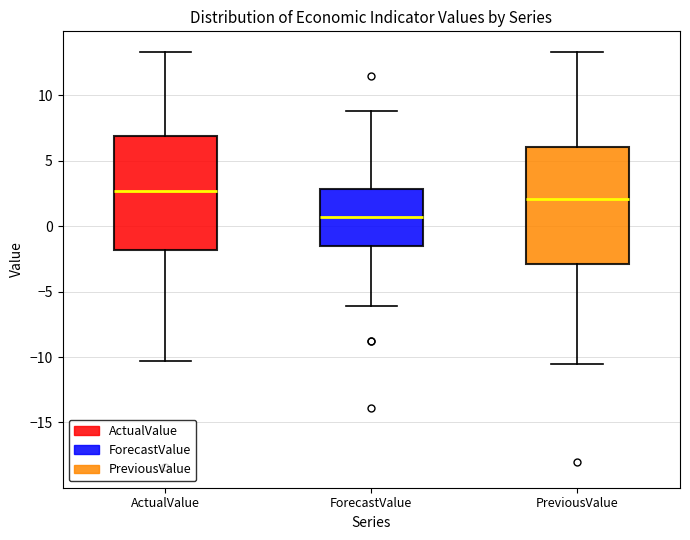

Reading left to right, read every box against the y-axis: the position of its median line, the range the box covers, and the ends of its whiskers. The values are not printed on the chart, so give them approximately, as read against the axis.

ActualValue: median 2.5, box -2.0 to 7.0, whiskers -10.5 to 13.5
ForecastValue: median 0.5, box -1.5 to 3.0, whiskers -6.0 to 9.0
PreviousValue: median 2.0, box -3.0 to 6.0, whiskers -10.5 to 13.5